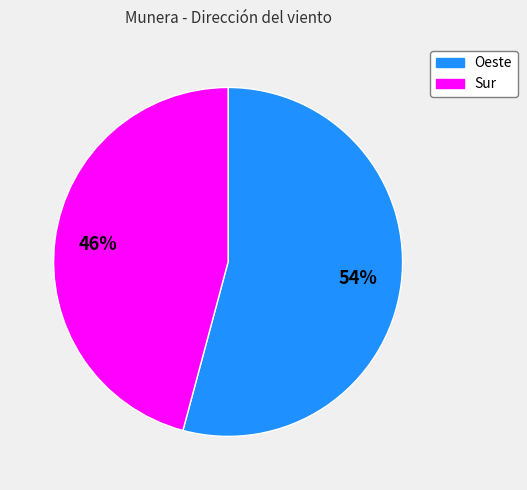

Is Sur the majority of the pie?

No